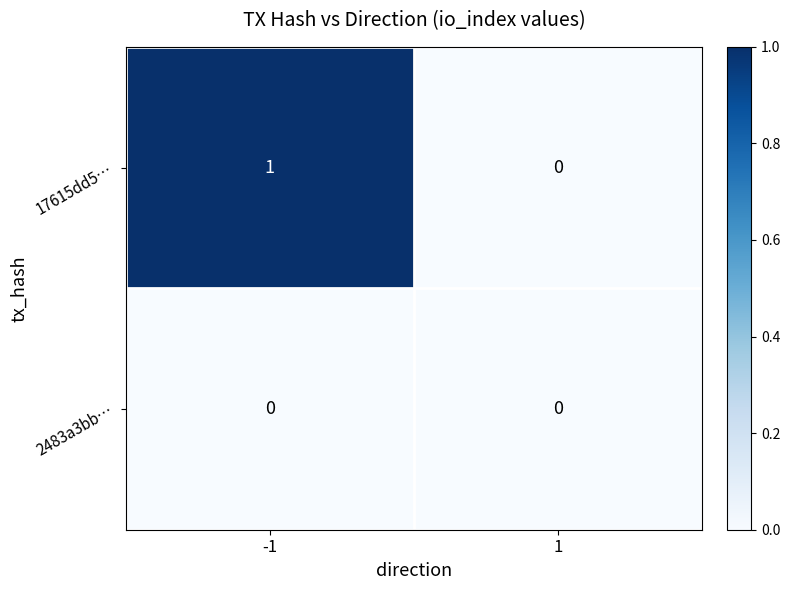

Which series has the largest total across all categories?

17615dd5…